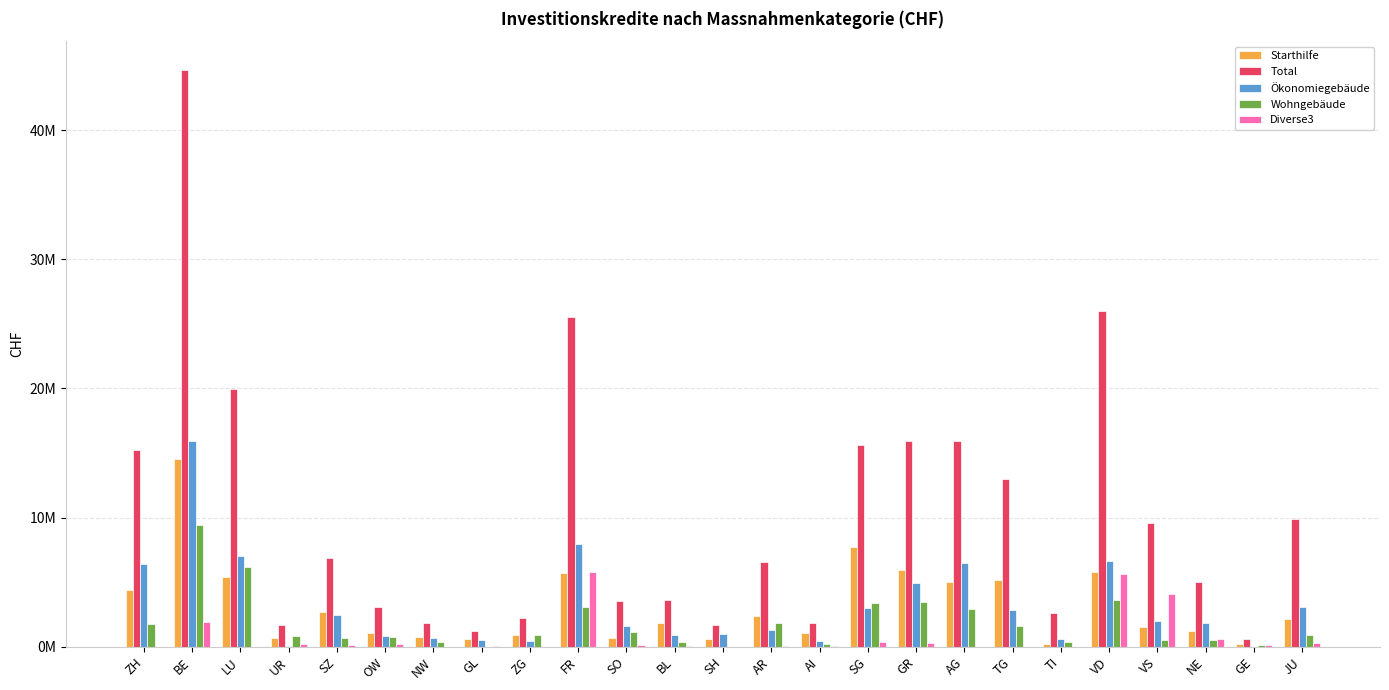

At how many categories does at least one series exceed 20757663?

3